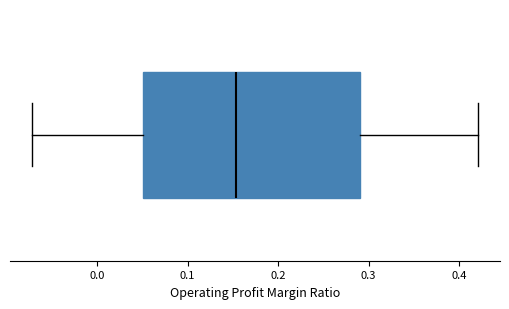

Read this box plot against the x-axis: the position of the median line, the range covered by the box, and the ends of both whiskers. The values are not printed on the chart, so give them approximately, as read against the axis.

median 0.15, box 0.05 to 0.29, whiskers -0.07 to 0.42